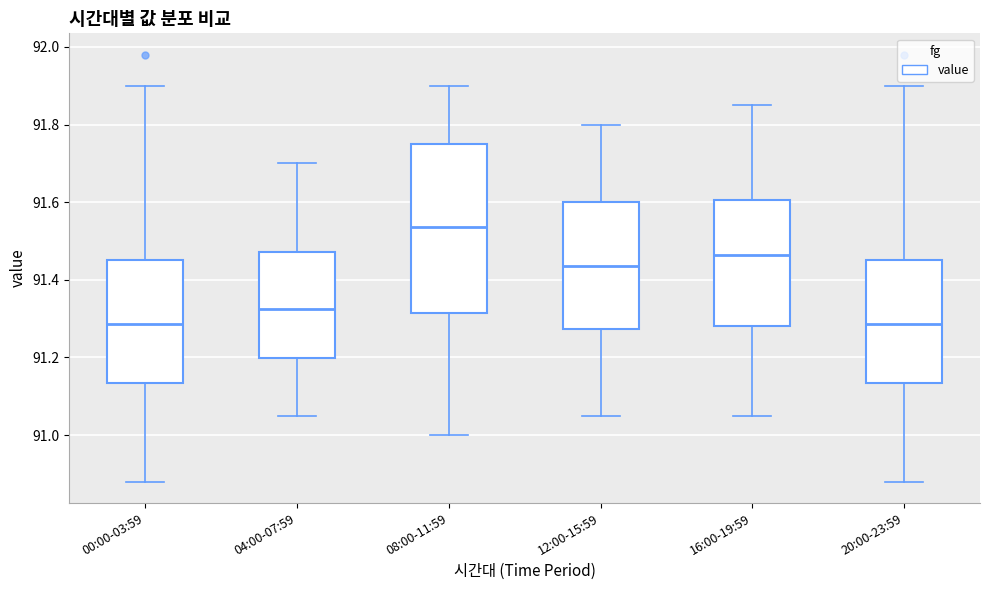

Comparing the boxes themselves (not the whiskers), which one is the tallest?

08:00-11:59